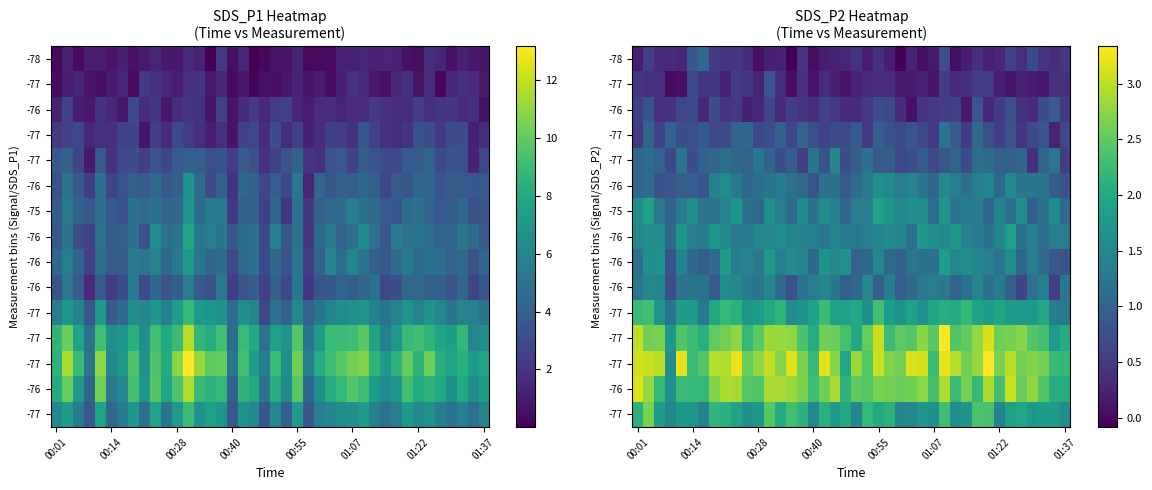

At how many categories does at least one series exceed 0?

40